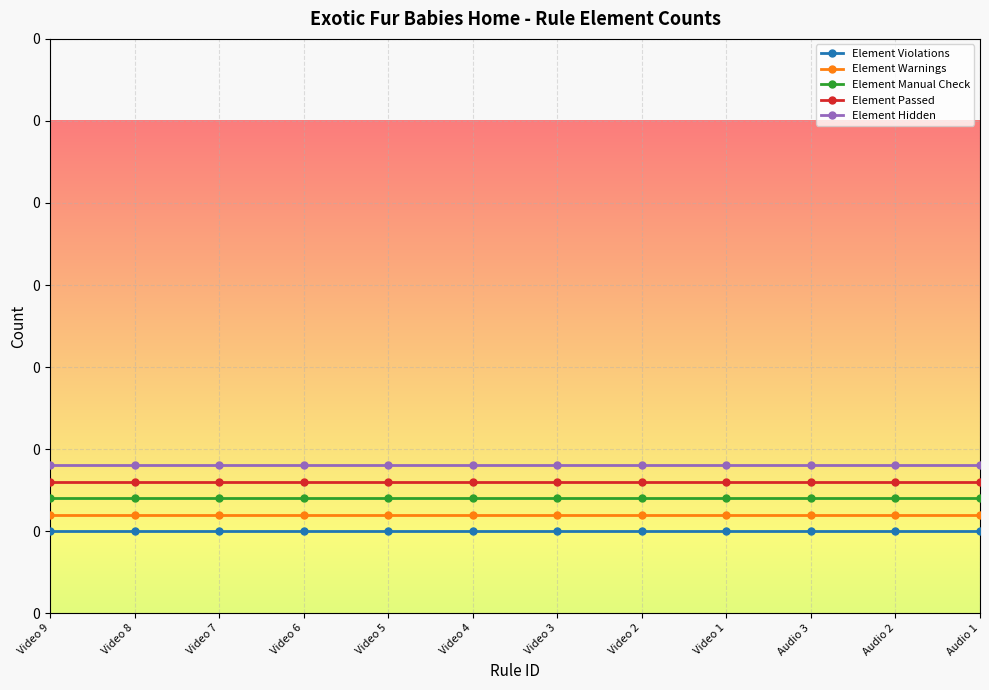

Which has a higher value, Audio 3 or Video 8?

Audio 3